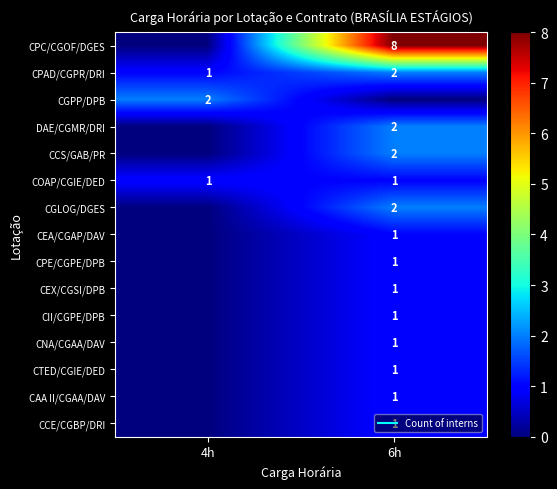

Between 6h and 4h, which is larger?

6h